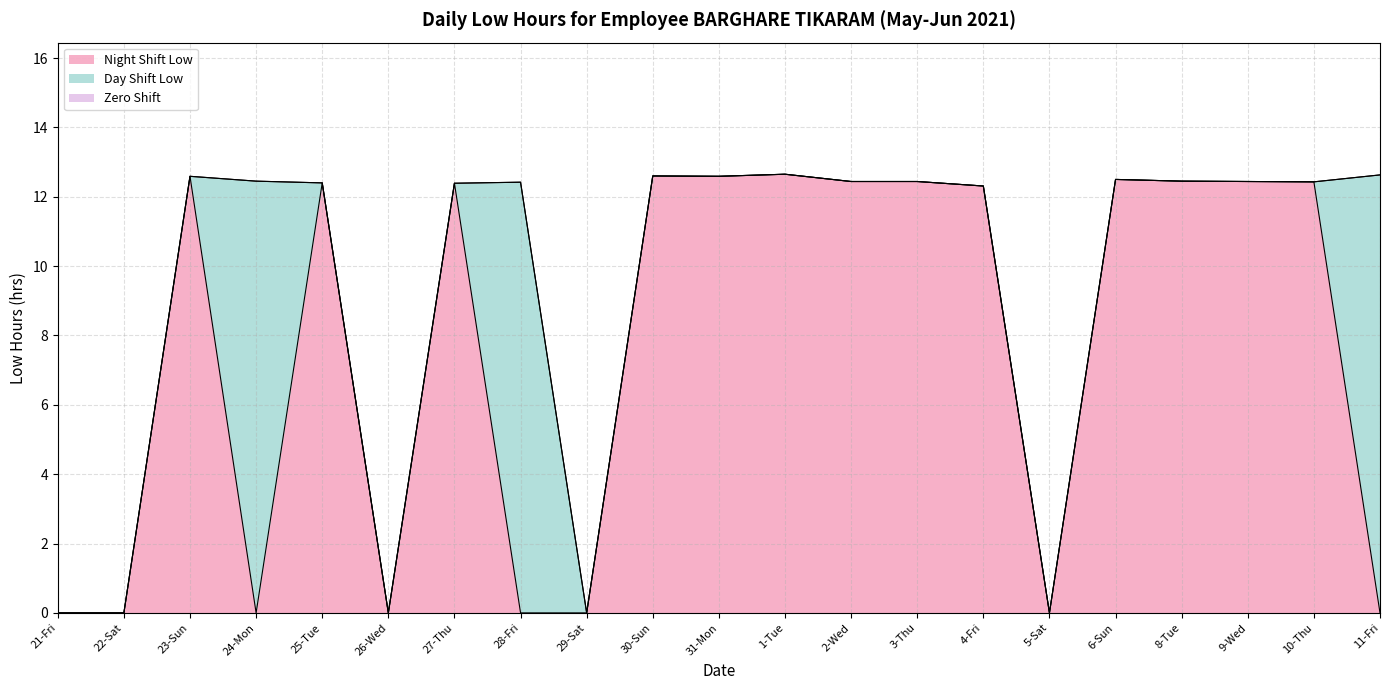

Reading right to left, extract all data points from this chart.

Night Shift Low: 11-Fri=0.0	10-Thu=12.4	9-Wed=12.4	8-Tue=12.4	6-Sun=12.5	5-Sat=0.0	4-Fri=12.3	3-Thu=12.4	2-Wed=12.4	1-Tue=12.7	31-Mon=12.6	30-Sun=12.6	29-Sat=0.0	28-Fri=0.0	27-Thu=12.4	26-Wed=0.0	25-Tue=12.4	24-Mon=0.0	23-Sun=12.6	22-Sat=0.0	21-Fri=0.0
Day Shift Low: 11-Fri=12.6	10-Thu=0.0	9-Wed=0.0	8-Tue=0.0	6-Sun=0.0	5-Sat=0.0	4-Fri=0.0	3-Thu=0.0	2-Wed=0.0	1-Tue=0.0	31-Mon=0.0	30-Sun=0.0	29-Sat=0.0	28-Fri=12.4	27-Thu=0.0	26-Wed=0.0	25-Tue=0.0	24-Mon=12.4	23-Sun=0.0	22-Sat=0.0	21-Fri=0.0
Zero Shift: 11-Fri=0.0	10-Thu=0.0	9-Wed=0.0	8-Tue=0.0	6-Sun=0.0	5-Sat=0.0	4-Fri=0.0	3-Thu=0.0	2-Wed=0.0	1-Tue=0.0	31-Mon=0.0	30-Sun=0.0	29-Sat=0.0	28-Fri=0.0	27-Thu=0.0	26-Wed=0.0	25-Tue=0.0	24-Mon=0.0	23-Sun=0.0	22-Sat=0.0	21-Fri=0.0